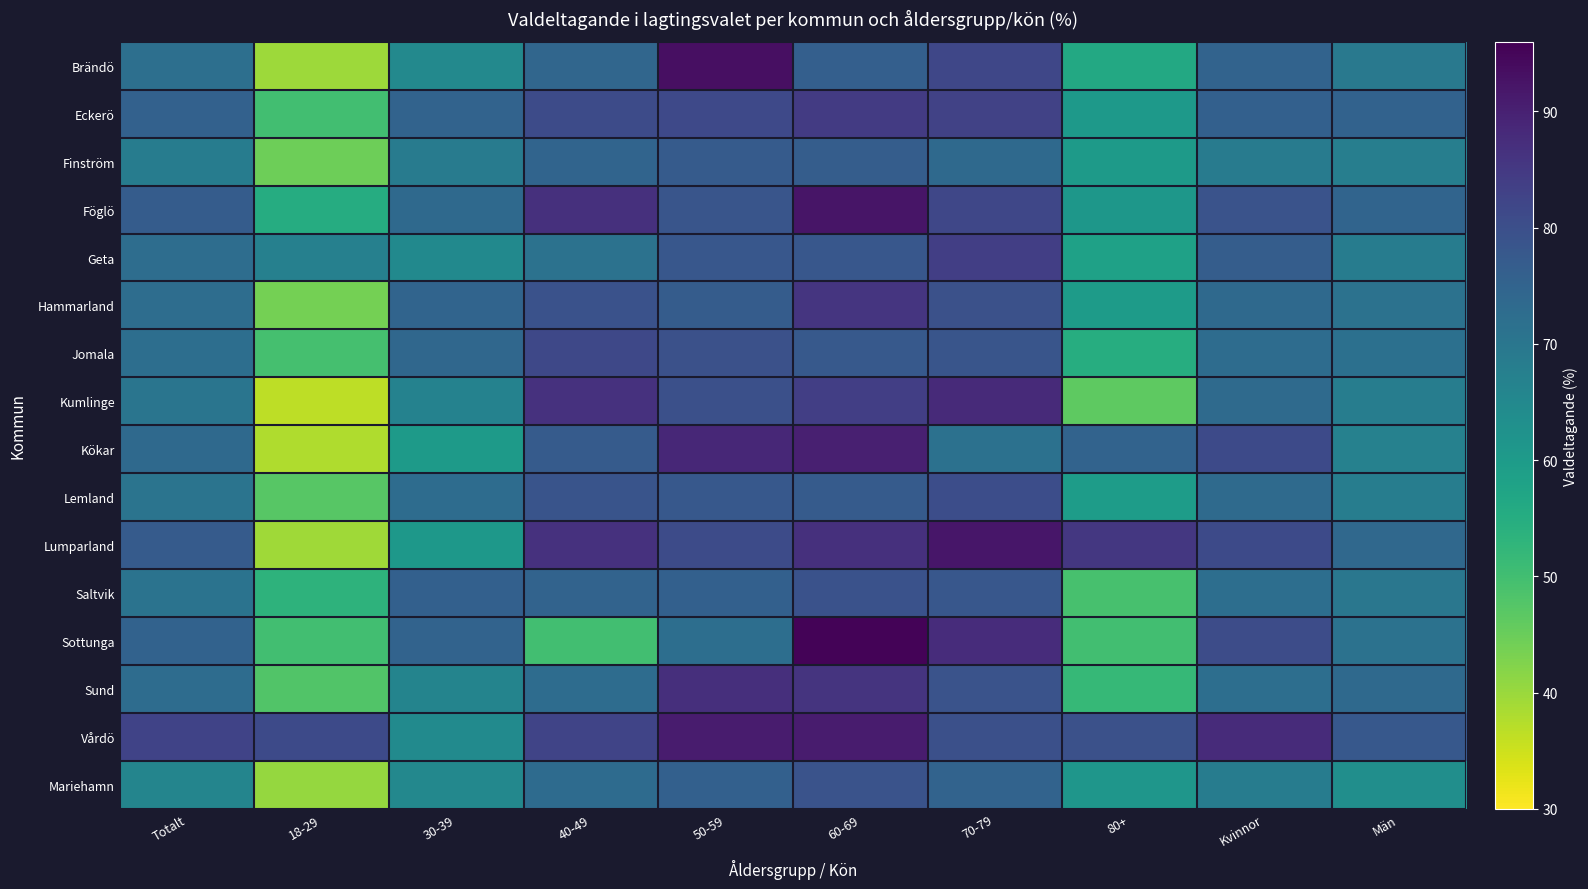

At which category is the sum across all series the highest?

60-69